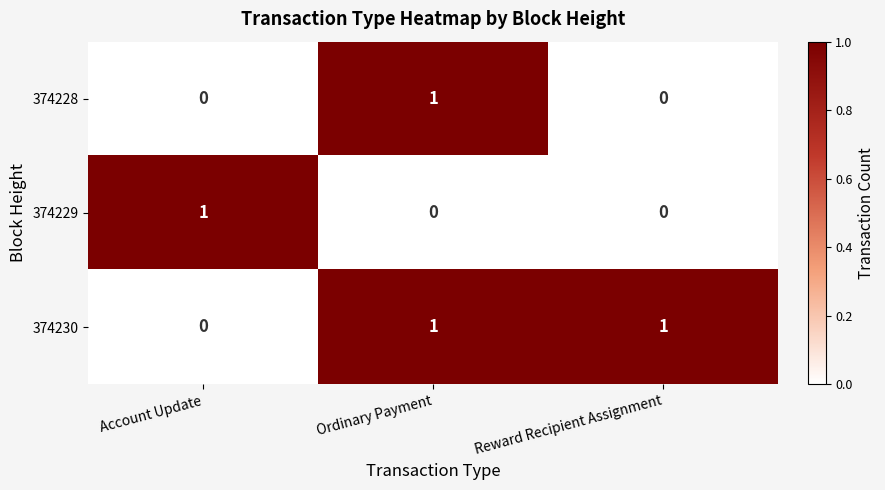

At which label is 374230 closest to 0?

Account Update